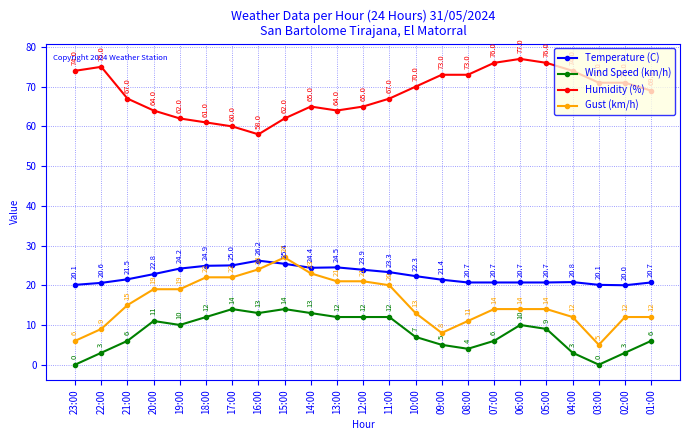

How many data points in Humidity (%) are less than 69?

11